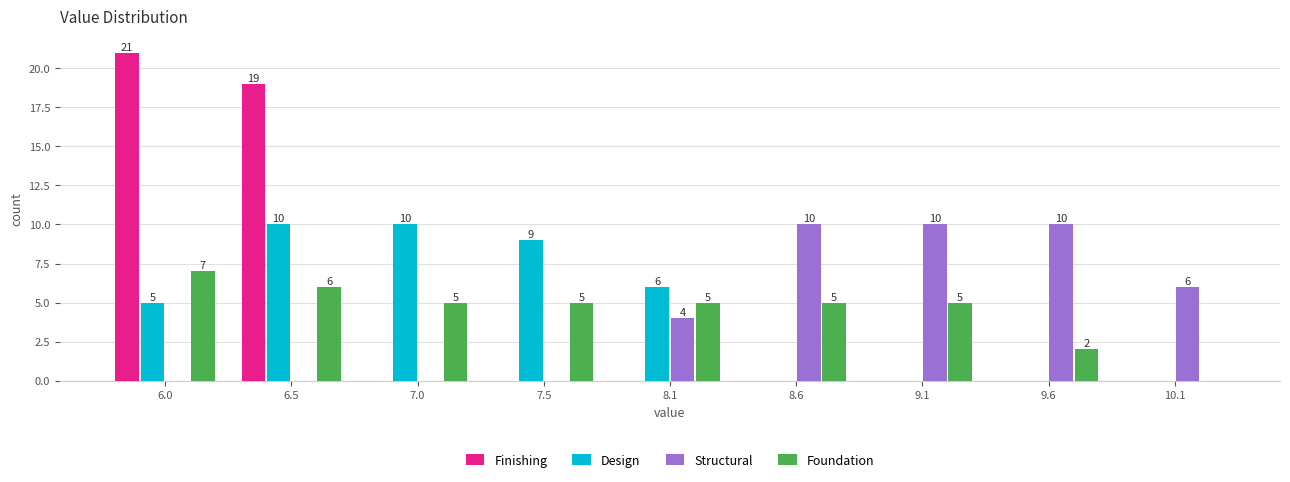

Reading right to left, what are all the values shown in this chart?

Finishing: 10.1=0	9.6=0	9.1=0	8.6=0	8.1=0	7.5=0	7.0=0	6.5=19	6.0=21
Design: 10.1=0	9.6=0	9.1=0	8.6=0	8.1=6	7.5=9	7.0=10	6.5=10	6.0=5
Structural: 10.1=6	9.6=10	9.1=10	8.6=10	8.1=4	7.5=0	7.0=0	6.5=0	6.0=0
Foundation: 10.1=0	9.6=2	9.1=5	8.6=5	8.1=5	7.5=5	7.0=5	6.5=6	6.0=7